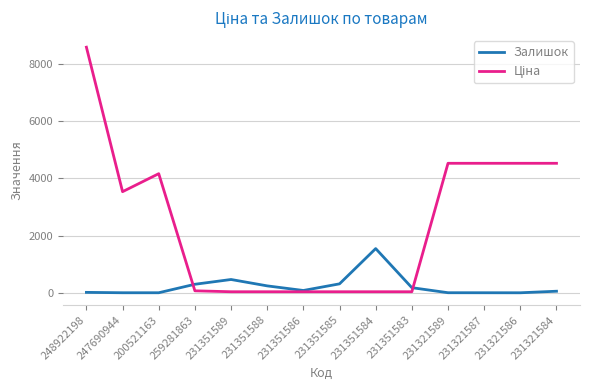

Count the number of categories in the chart.

14